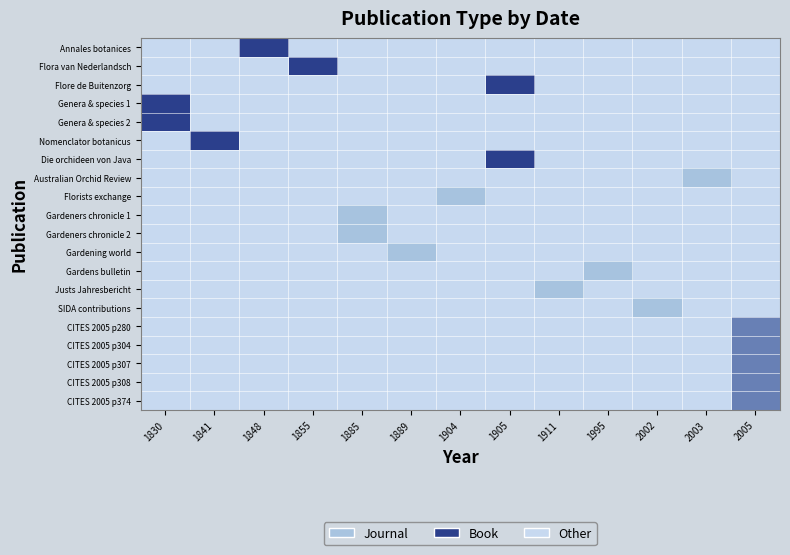

What is the spread (max minus min) of values at 1830?

2.0